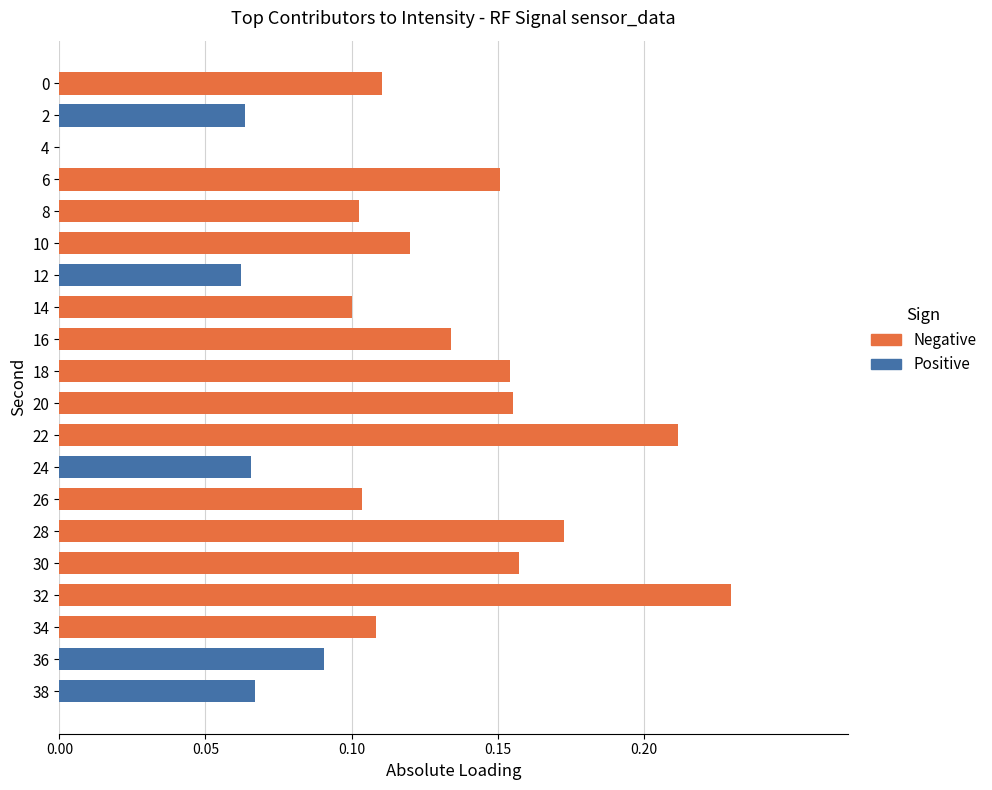

Which has a higher value, 6 or 10?

6